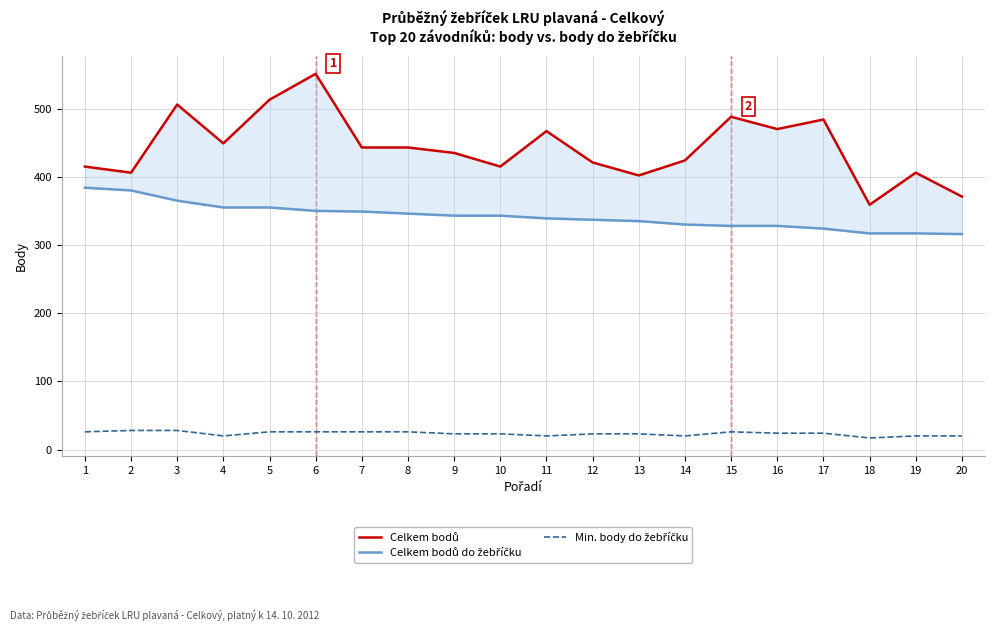

Count the Min. body do žebříčku values in the range 20 to 26.

17